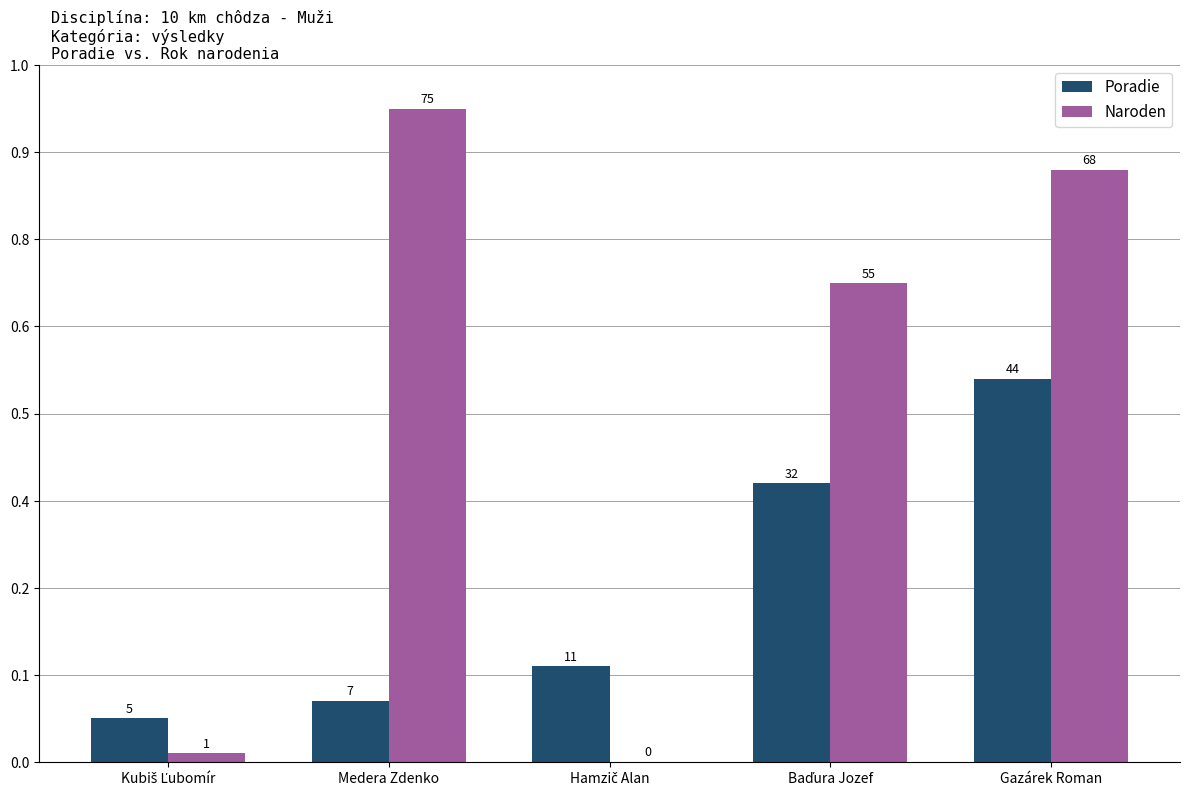

What is the difference between the second highest and minimum values in the Naroden series?

68